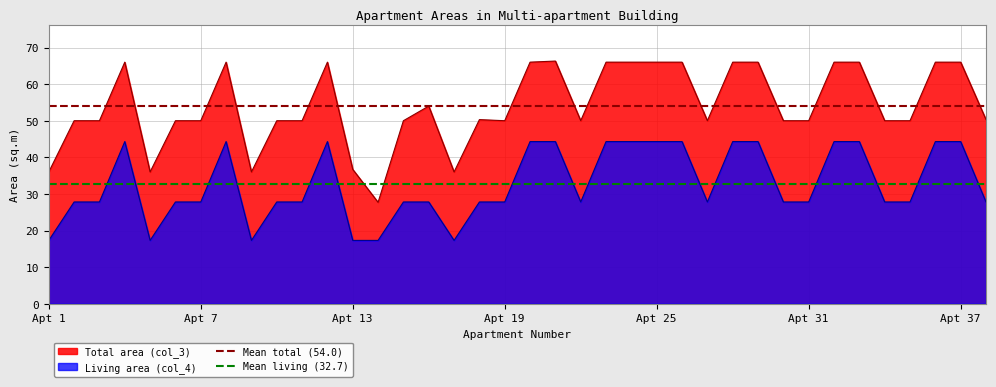

What is the highest value of the Total area (col_3) series?

66.3